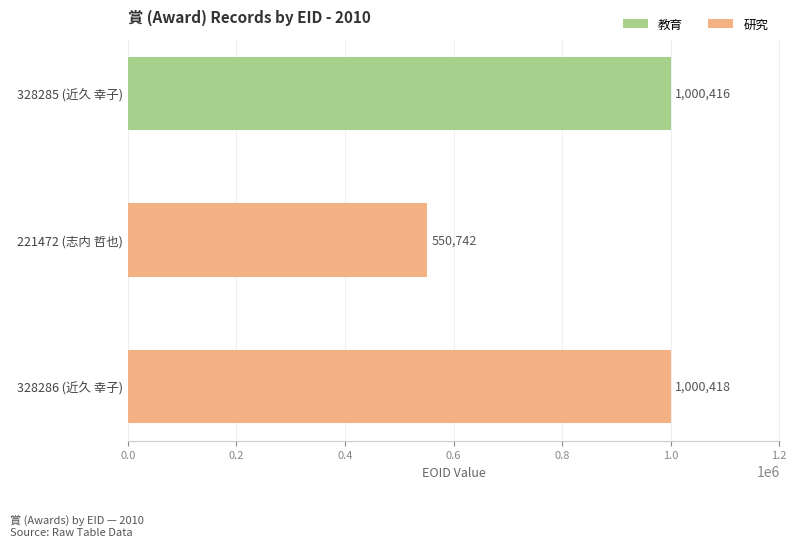

Are the bars grouped side by side (vs. stacked)?

No